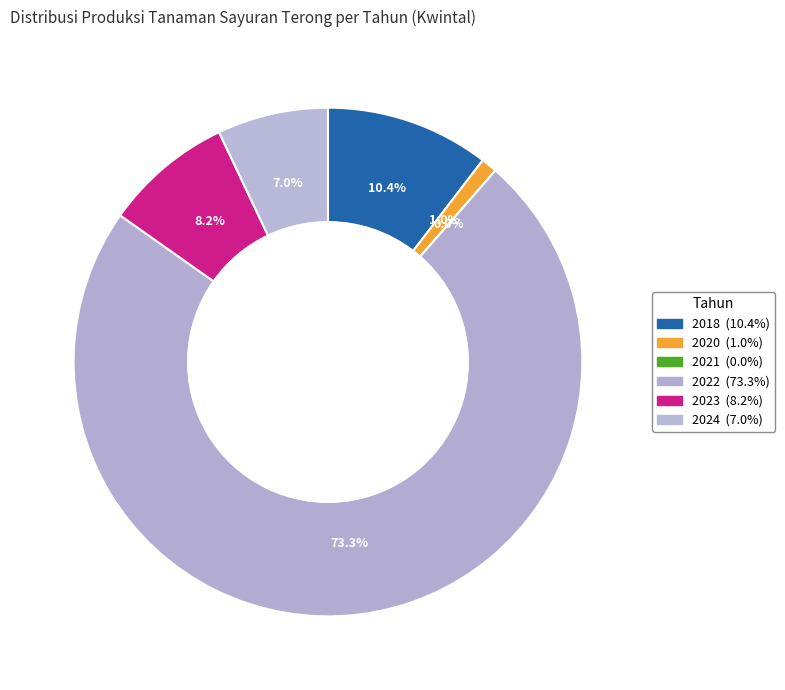

Between 2021 and 2022, which is larger?

2022